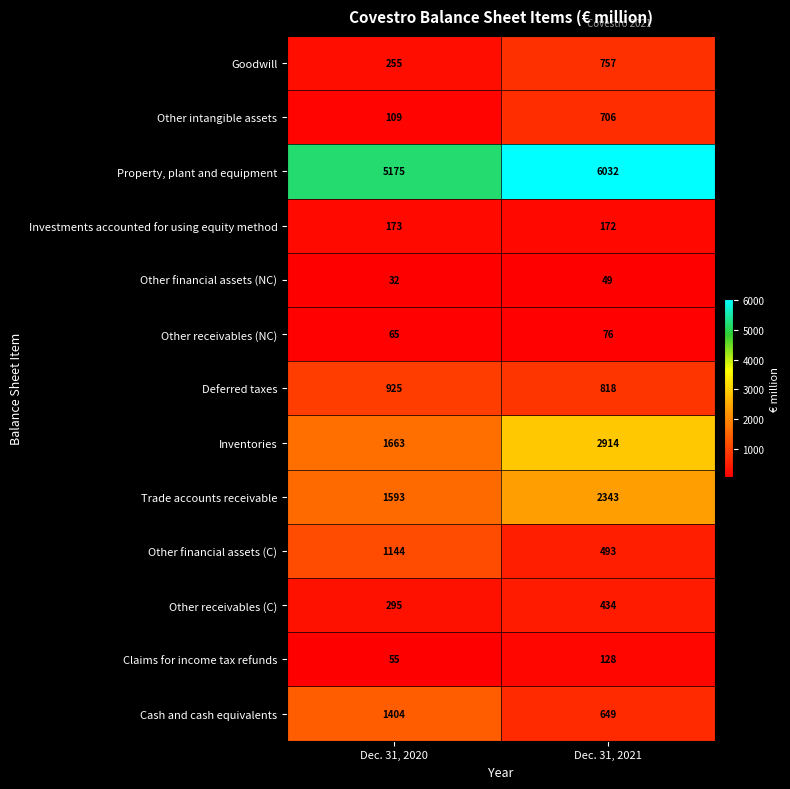

What is the total value across all series at Dec. 31, 2021?

15571